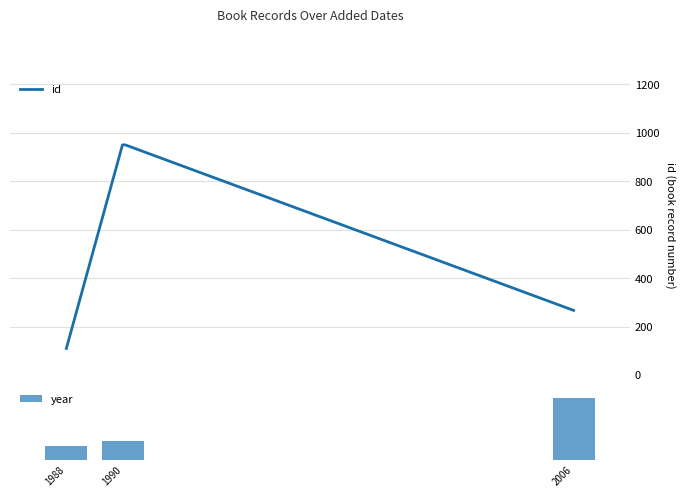

How many data points in id are above 267?

1